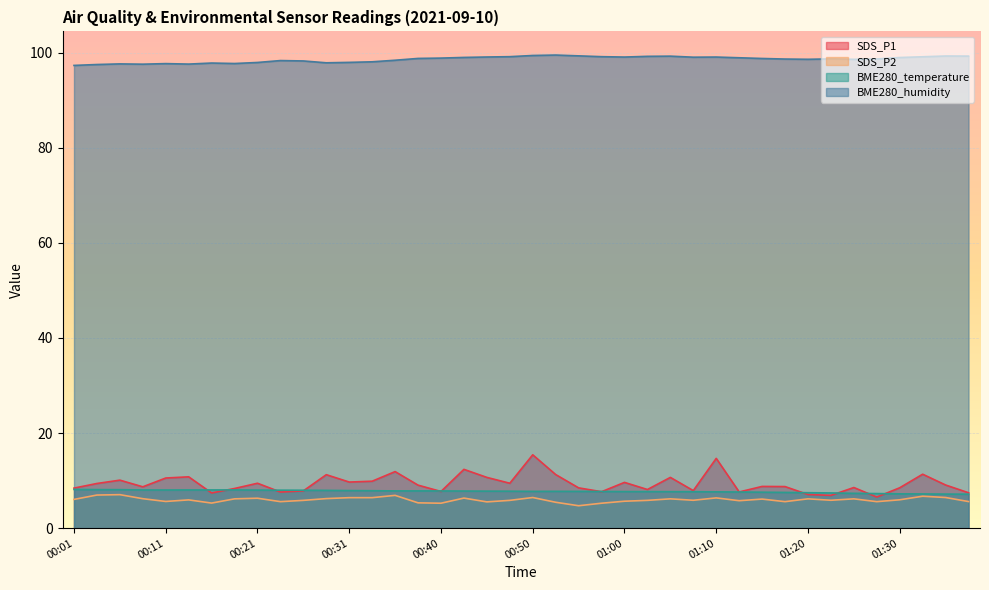

The SDS_P2 series shows 6.2 at 00:28. True or false?

True